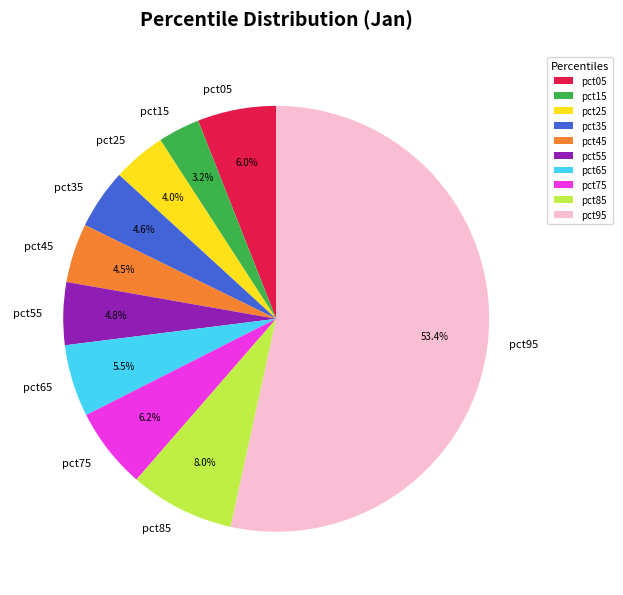

To the nearest percent, what percentage of the pie is pct75?

6%